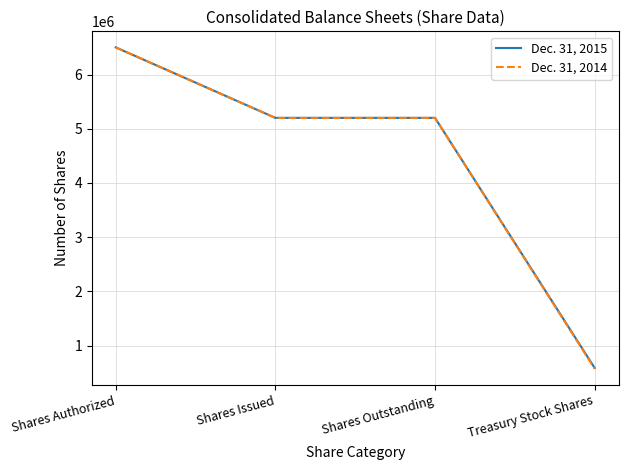

Is it true that Dec. 31, 2015 equals 5200000 at Shares Issued?

True